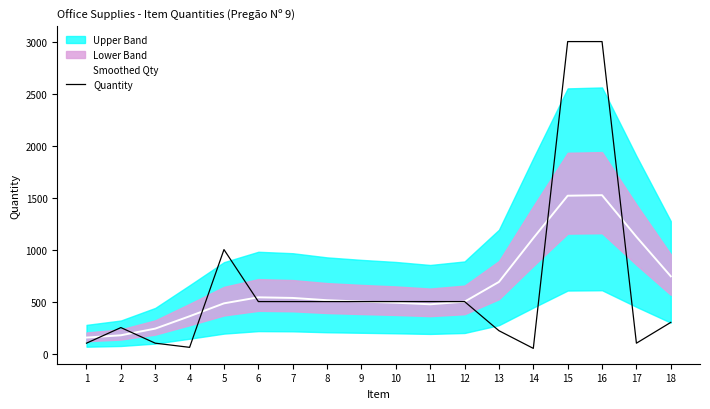

Is it true that Smoothed Qty equals 513 at 8?

True